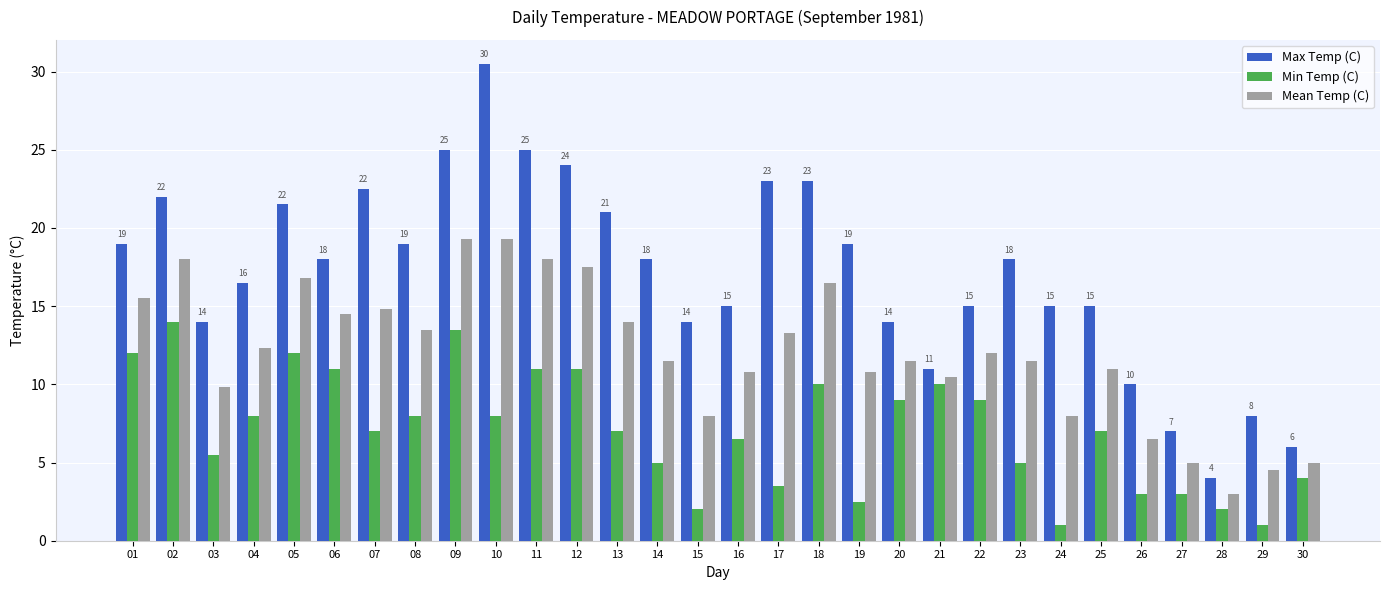

Which series has the largest total across all categories?

Max Temp (C)